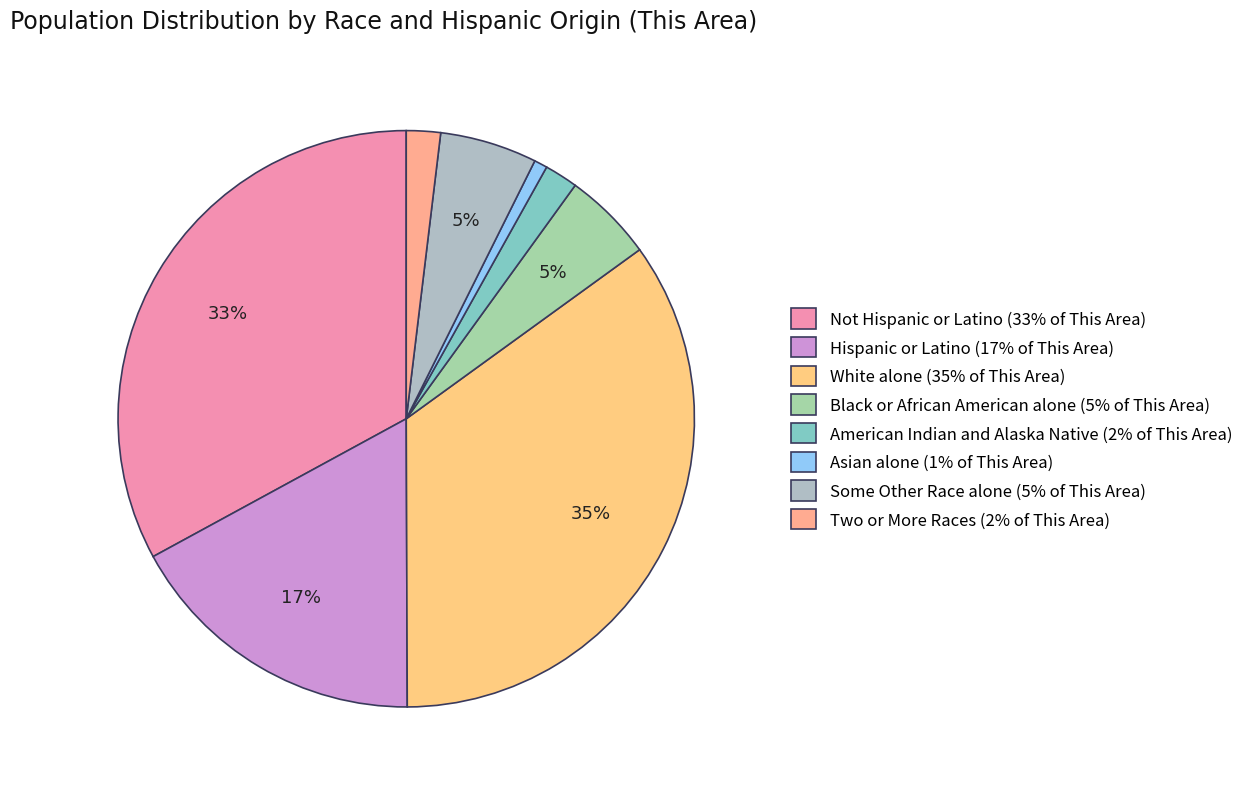

What portion of the pie excludes Black or African American alone?

94.9%